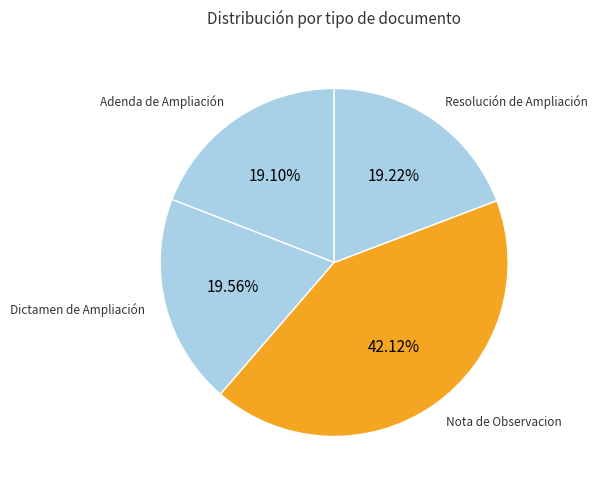

Is Dictamen de Ampliación the majority of the pie?

No